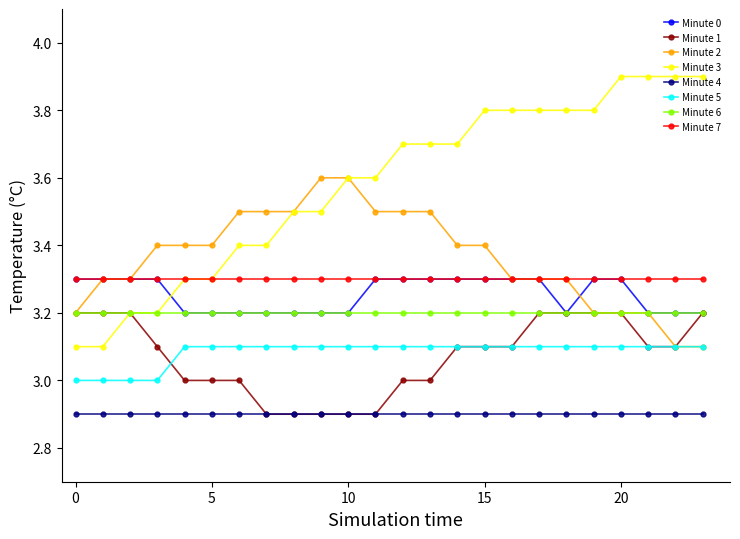

True or false: Minute 7 and Minute 4 intersect in this chart.

False